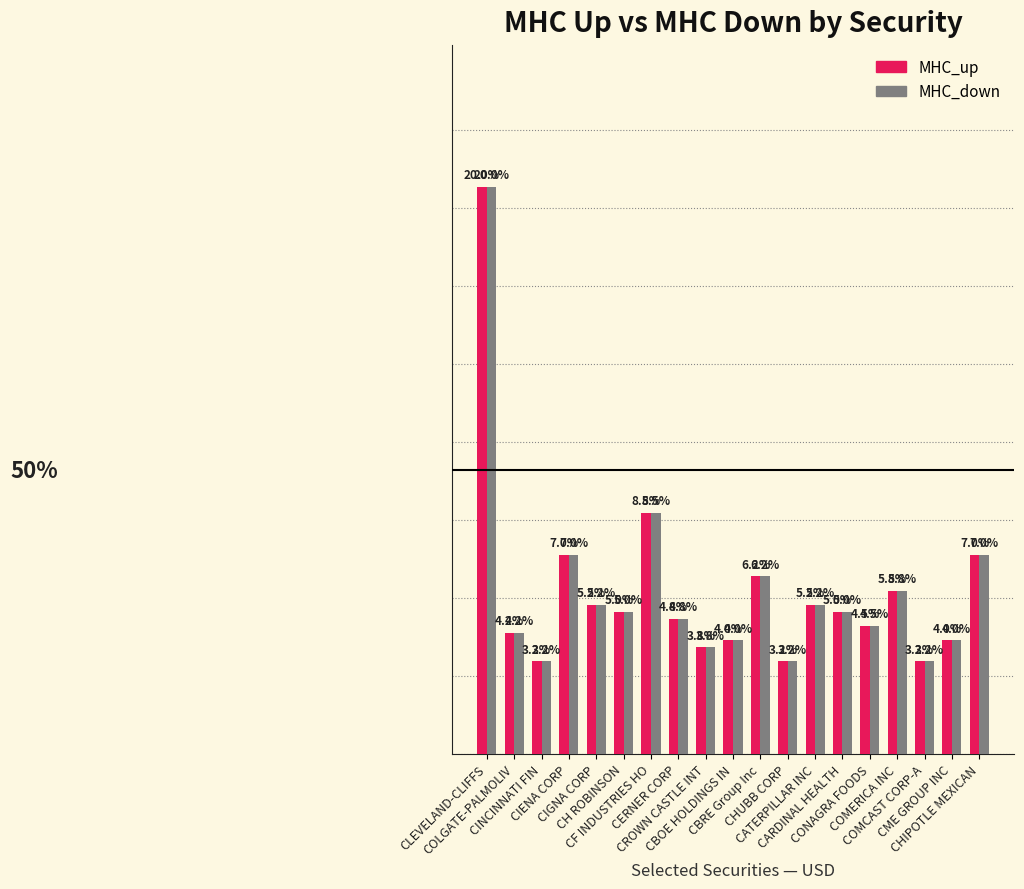

Reading right to left, transcribe all the data shown in this chart.

MHC_up: 0.1	0.0	0.0	0.1	0.0	0.1	0.1	0.0	0.1	0.0	0.0	0.0	0.1	0.1	0.1	0.1	0.0	0.0	0.2
MHC_down: 0.1	0.0	0.0	0.1	0.0	0.1	0.1	0.0	0.1	0.0	0.0	0.0	0.1	0.1	0.1	0.1	0.0	0.0	0.2